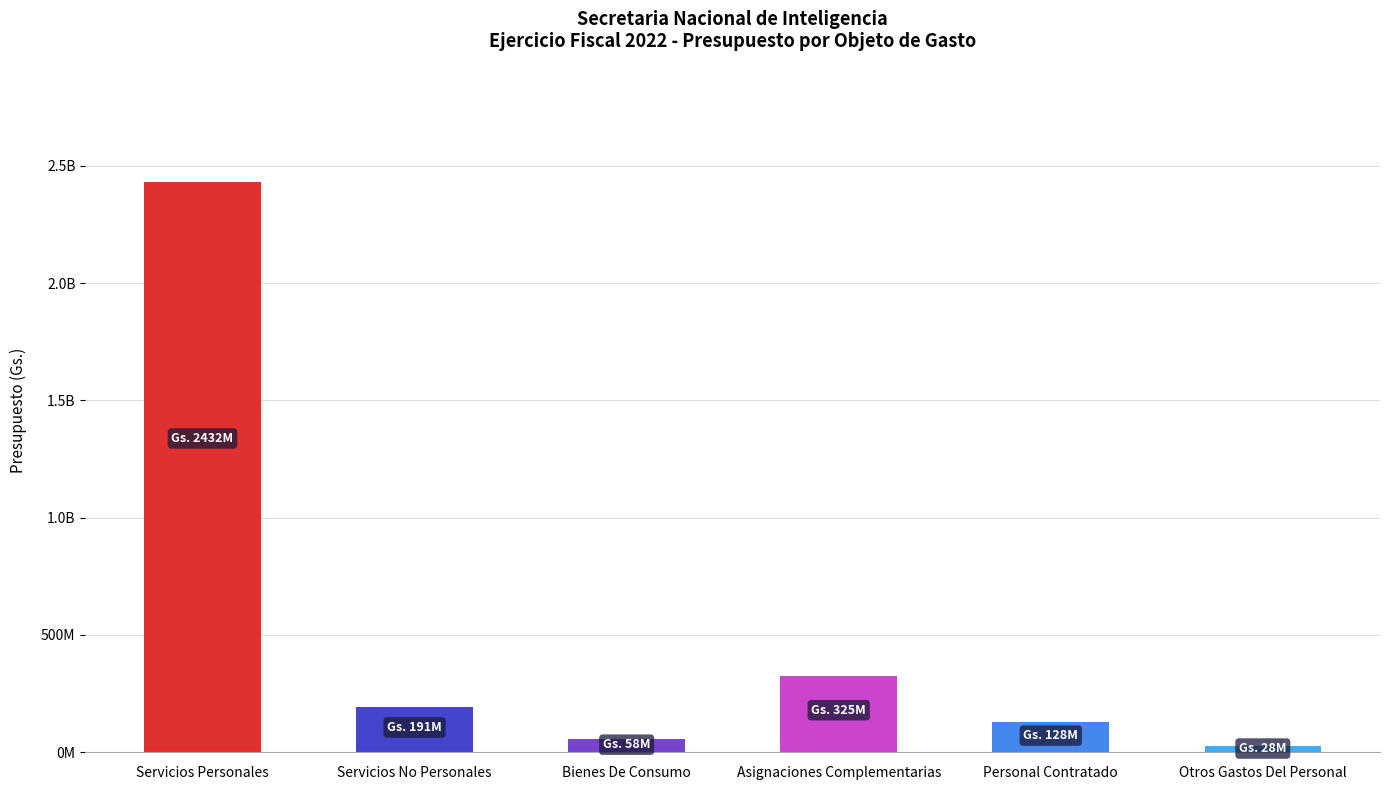

What is the change in value from Asignaciones Complementarias to Personal Contratado?

-197000000